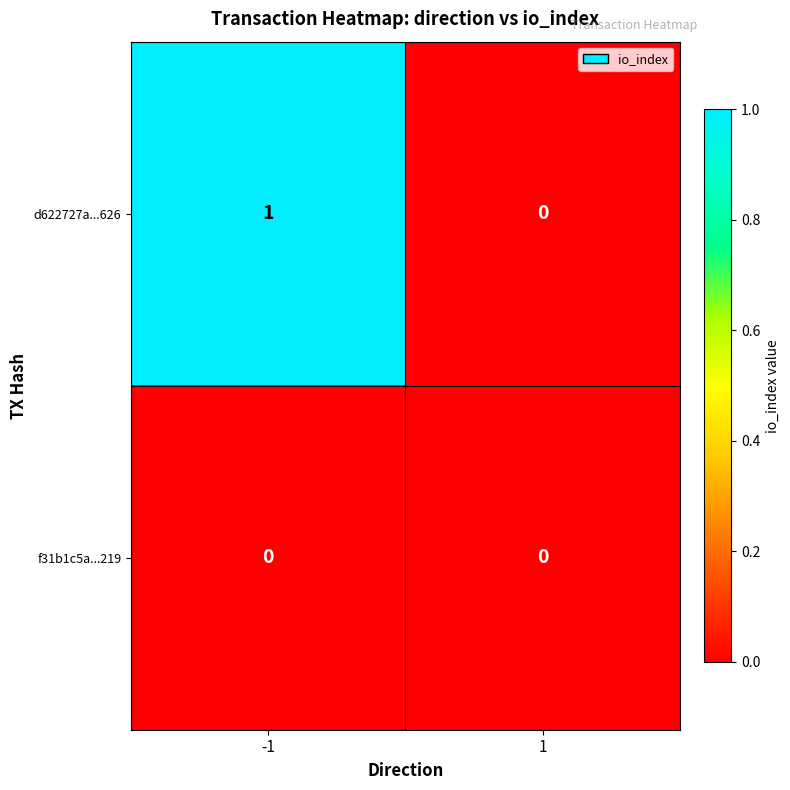

Which series has the largest total across all categories?

d622727a...626